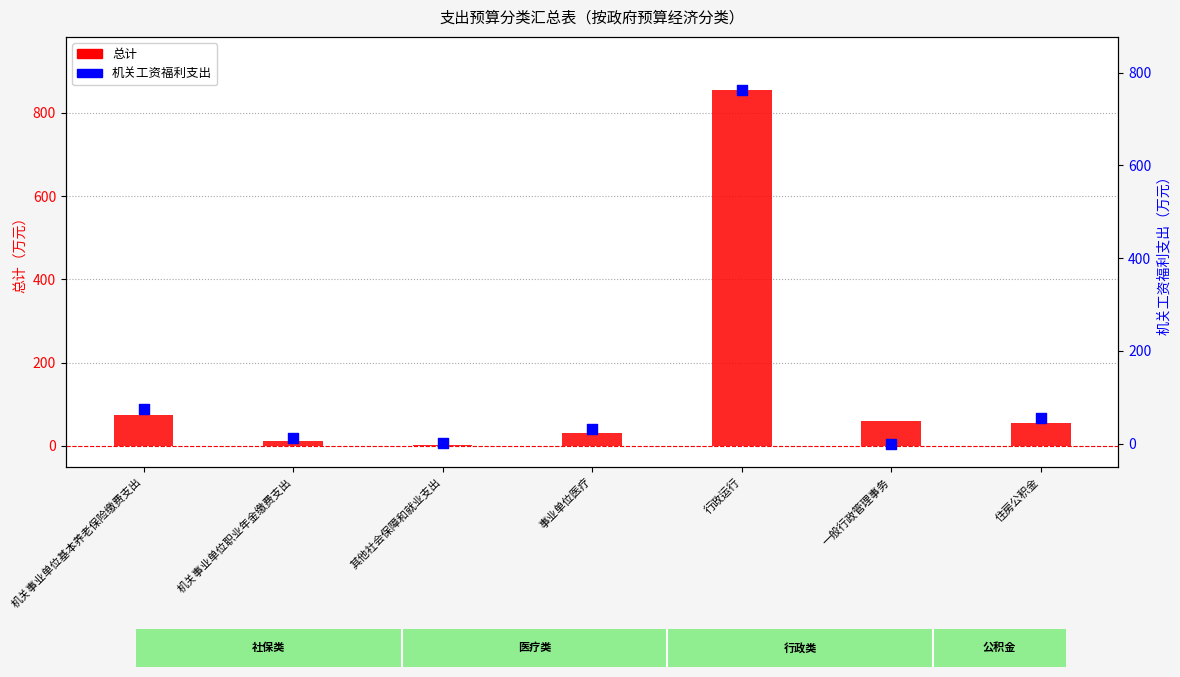

What are all the series names shown in the legend?

总计, 机关工资福利支出